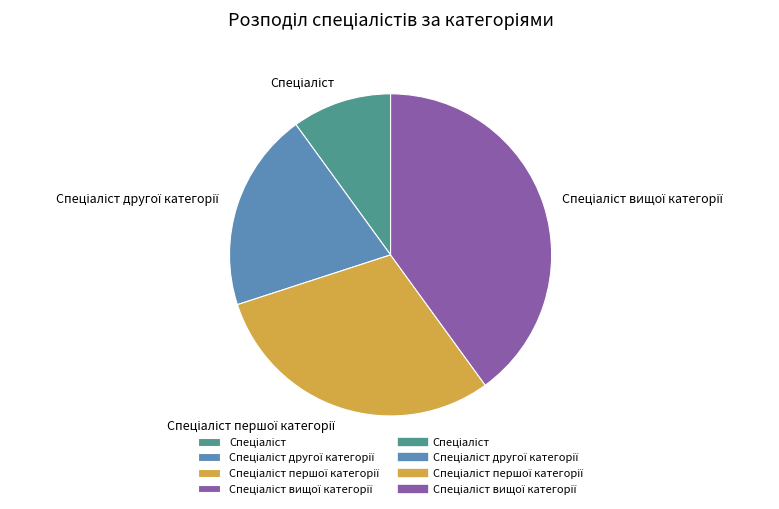

Does any single category account for the majority?

No